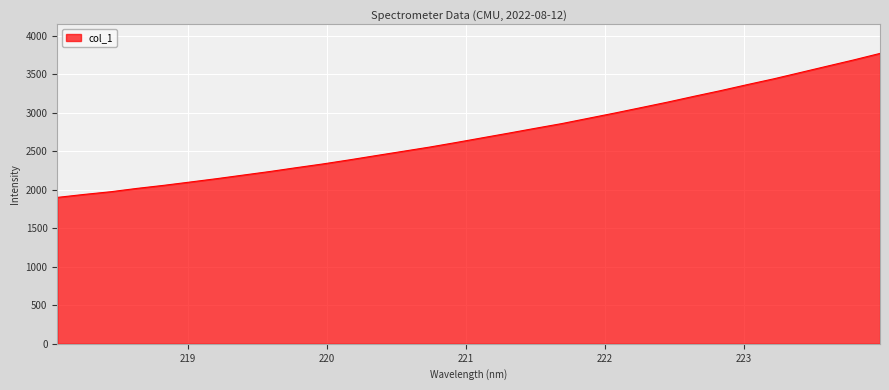

What is the difference between the maximum and minimum values?

1869.4